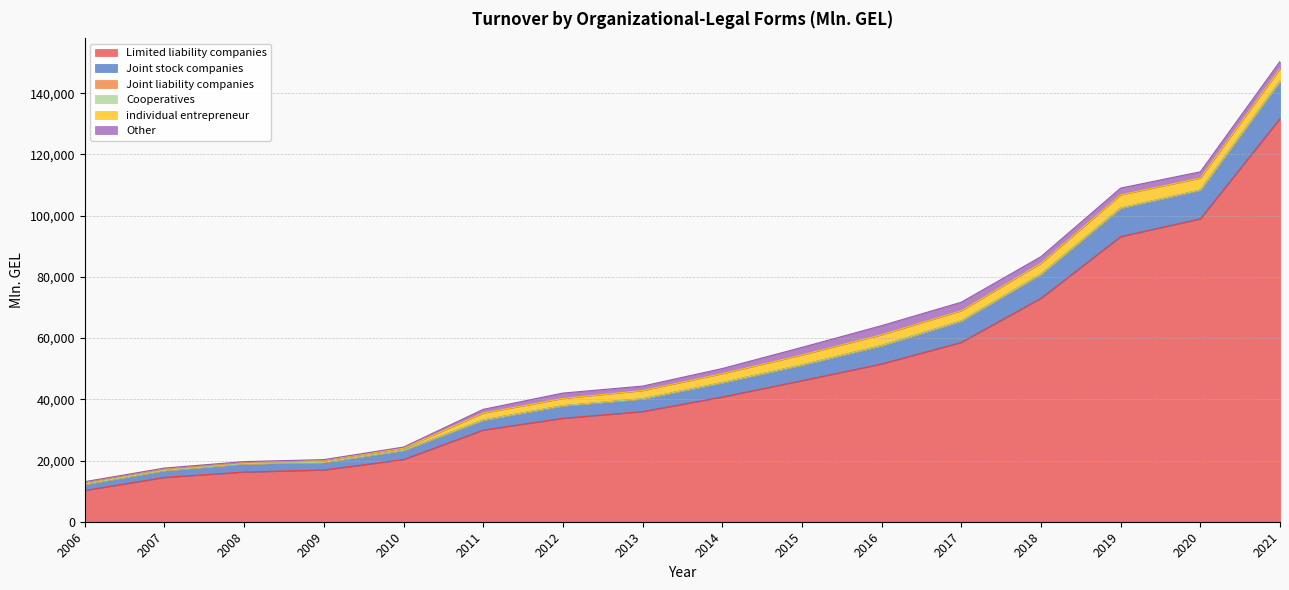

Which series changed the most between 2012 and 2013?

Limited liability companies